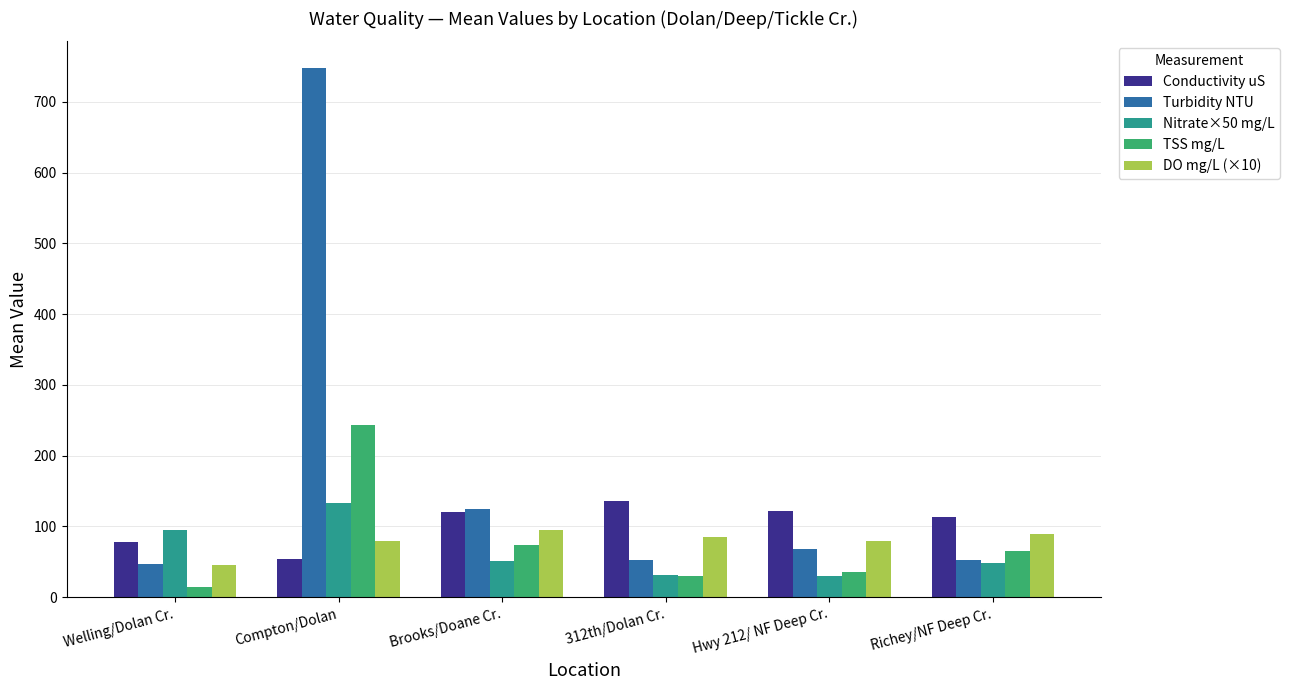

What is the maximum value for DO mg/L (×10)?

95.4